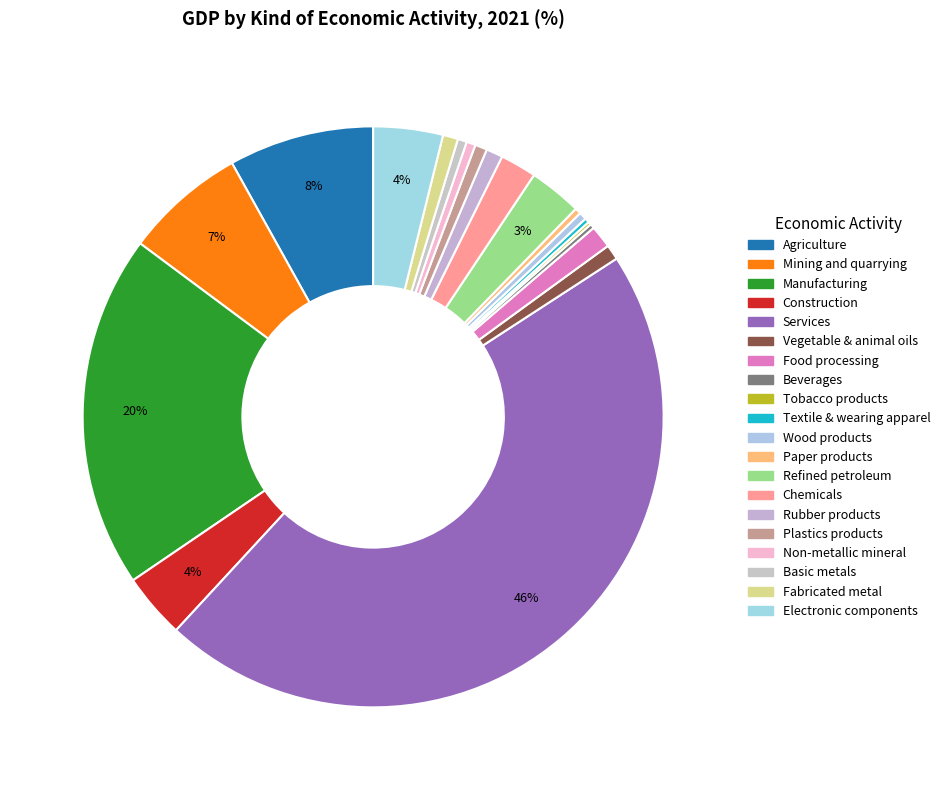

What is the largest slice in the pie chart?

Services